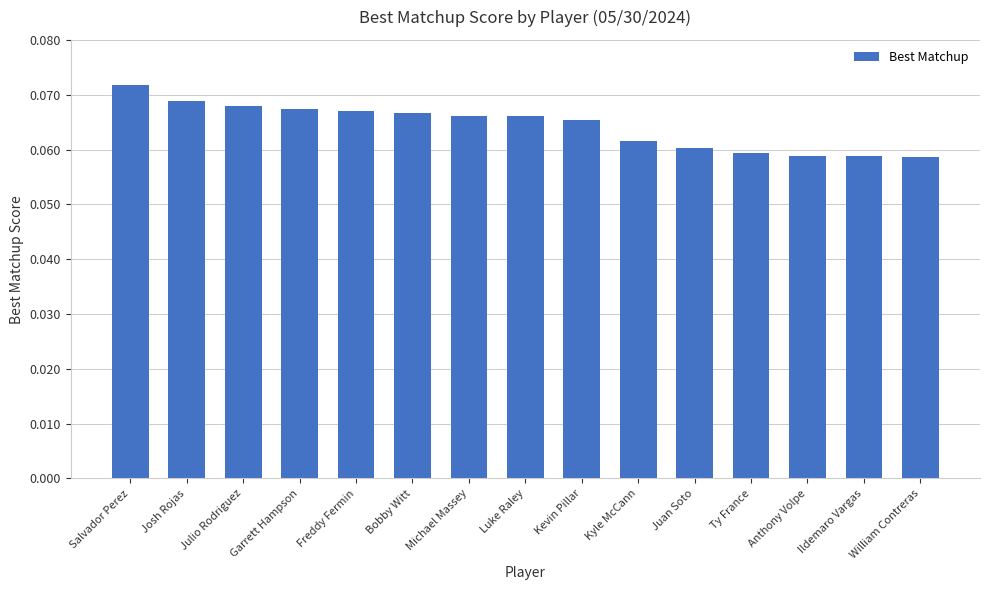

What is the sum of all values?

1.0